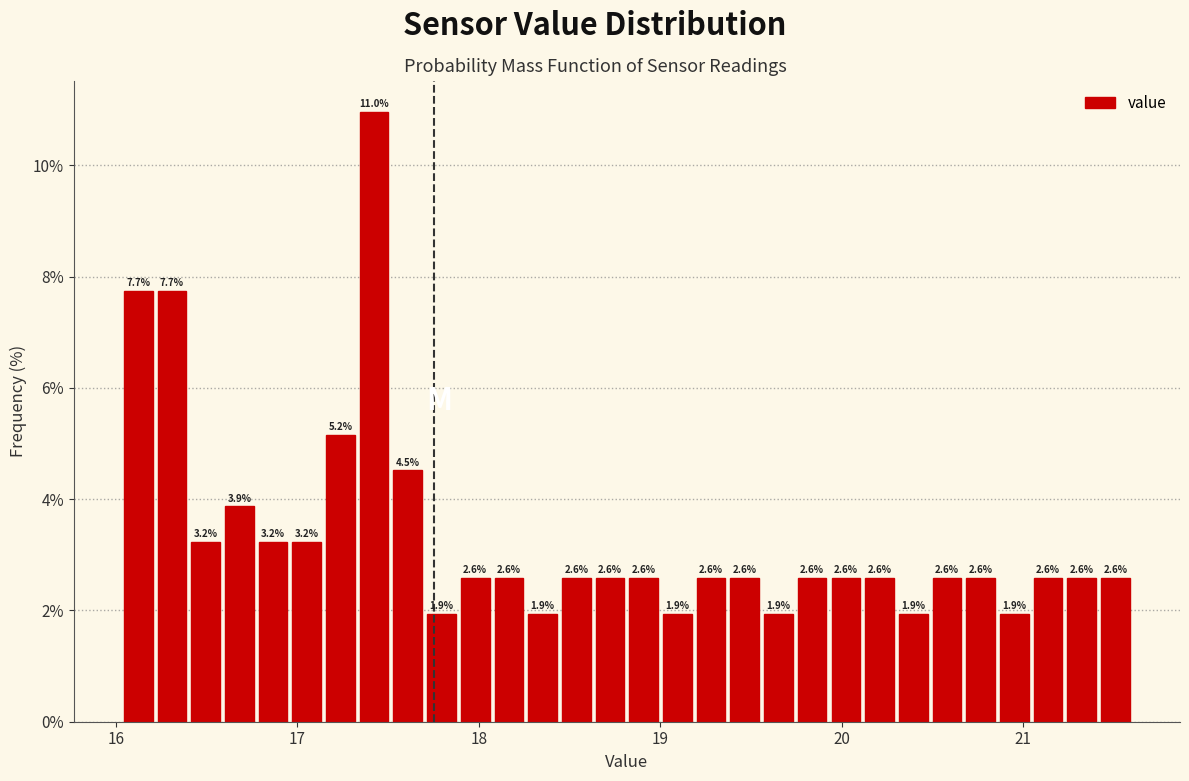

Read against the x-axis, roughly where is the centre of the tallest bar?

17.4